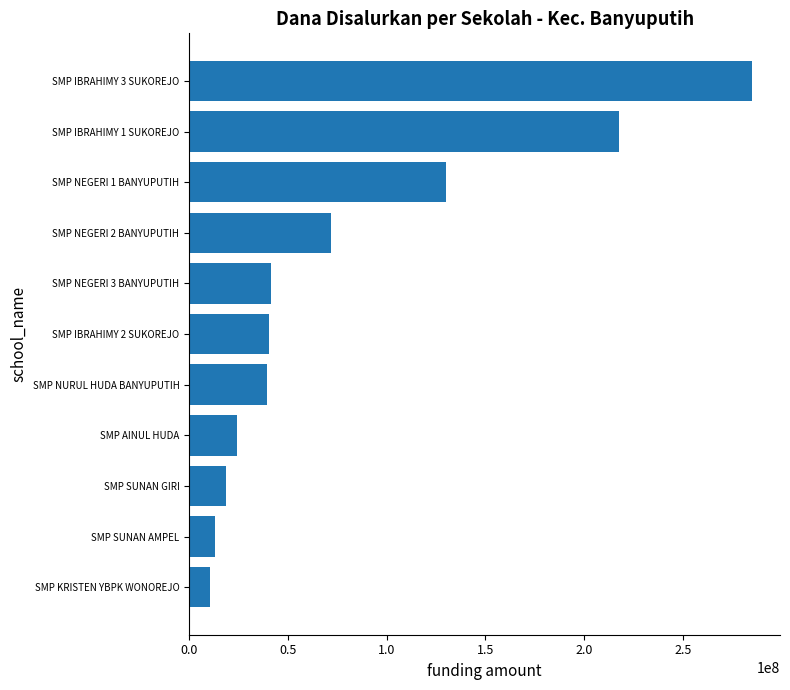

Read the value at SMP AINUL HUDA.

24000000